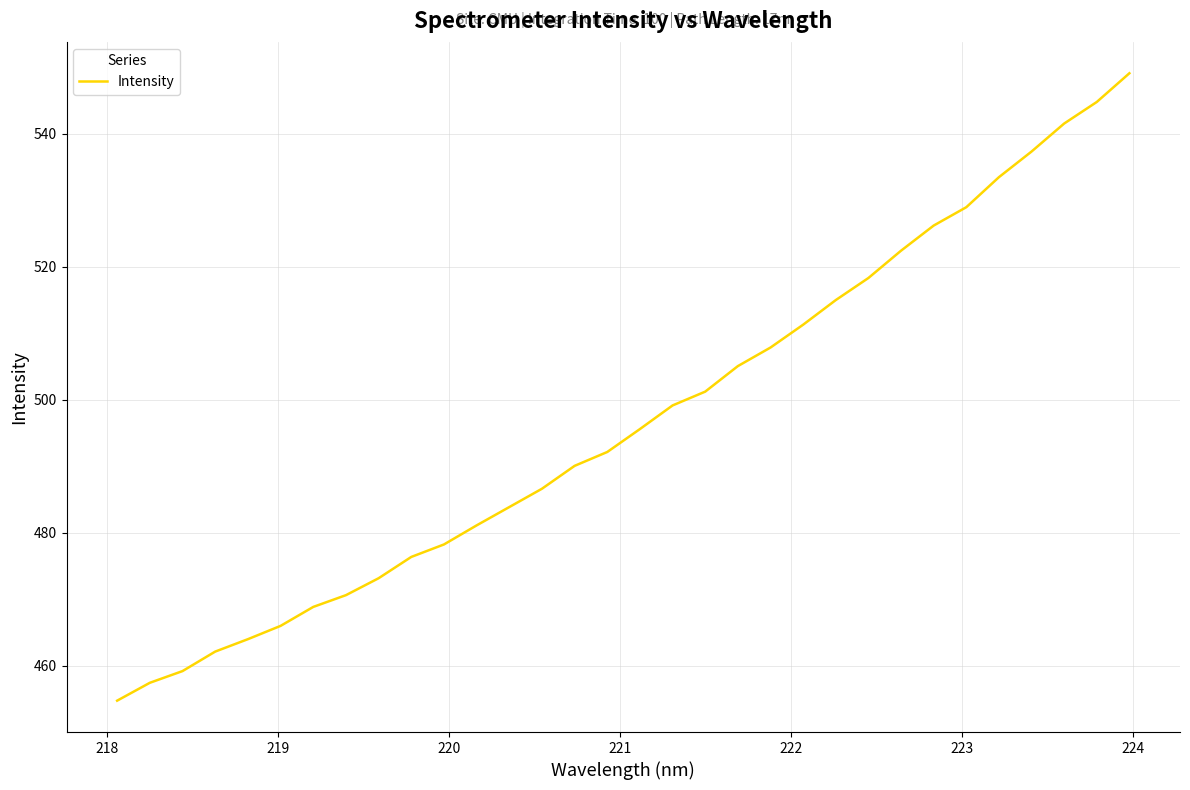

How many values are below 495?

16